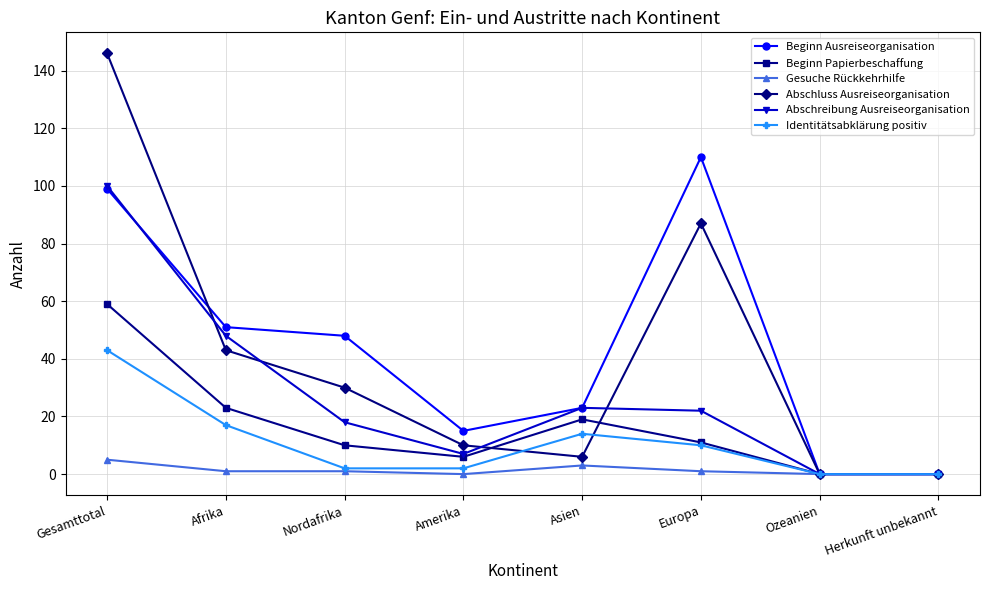

What is the maximum value shown in the chart?

146